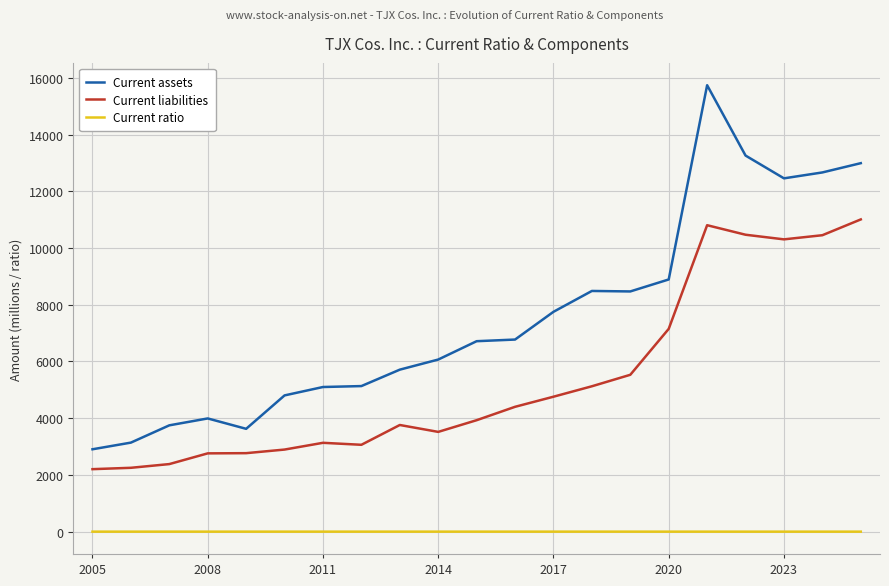

How many lines are shown in the chart?

3